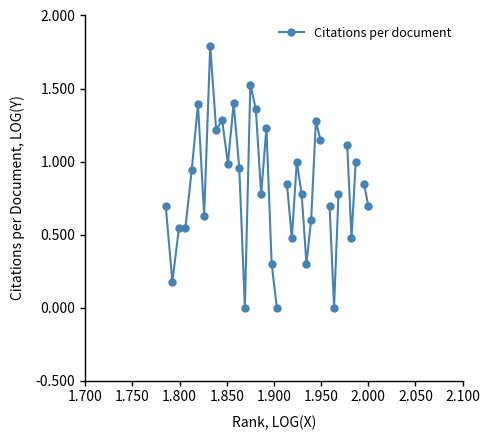

The value at 1.800 is nan. True or false?

False